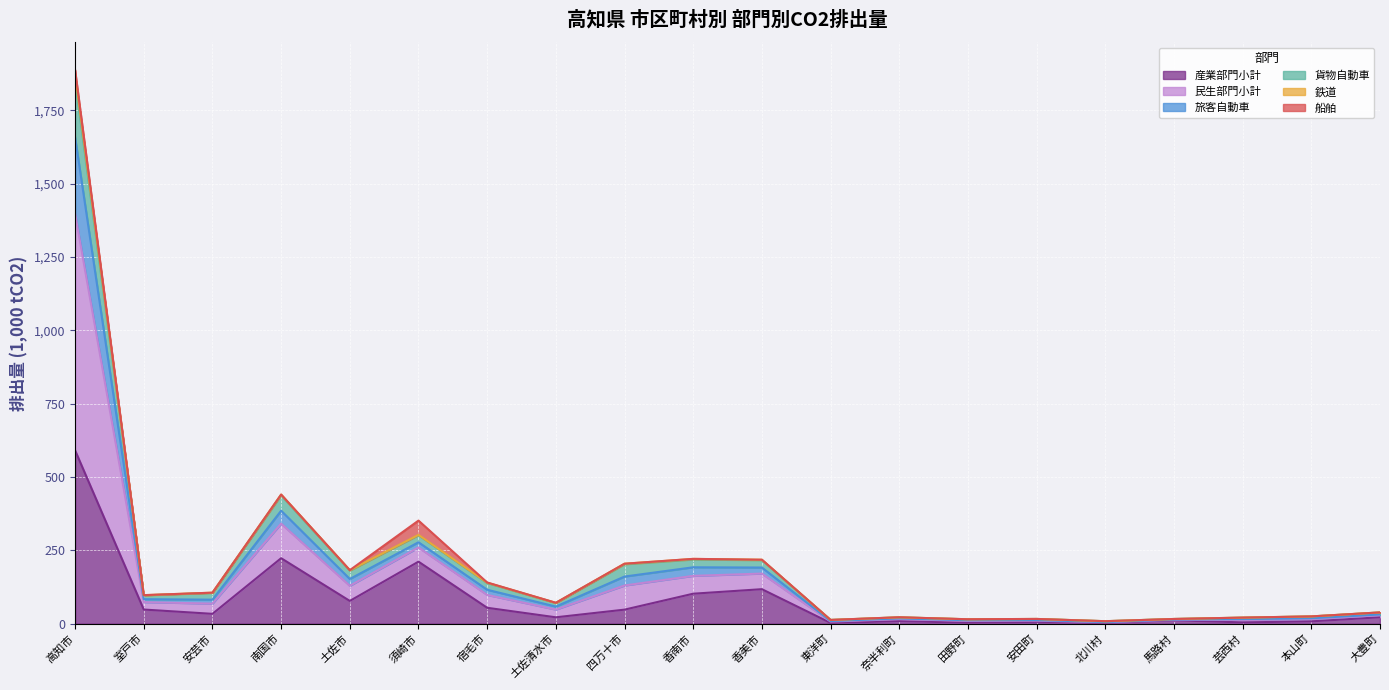

Does the chart display data point markers on the line(s)?

No